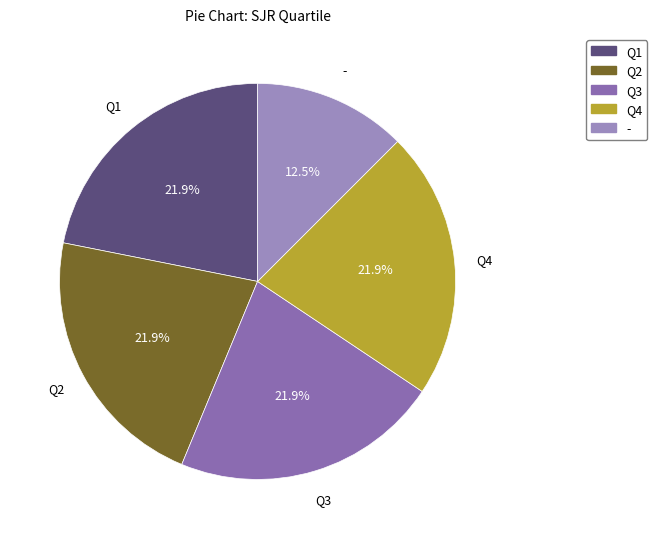

How many segments does this pie chart have?

5